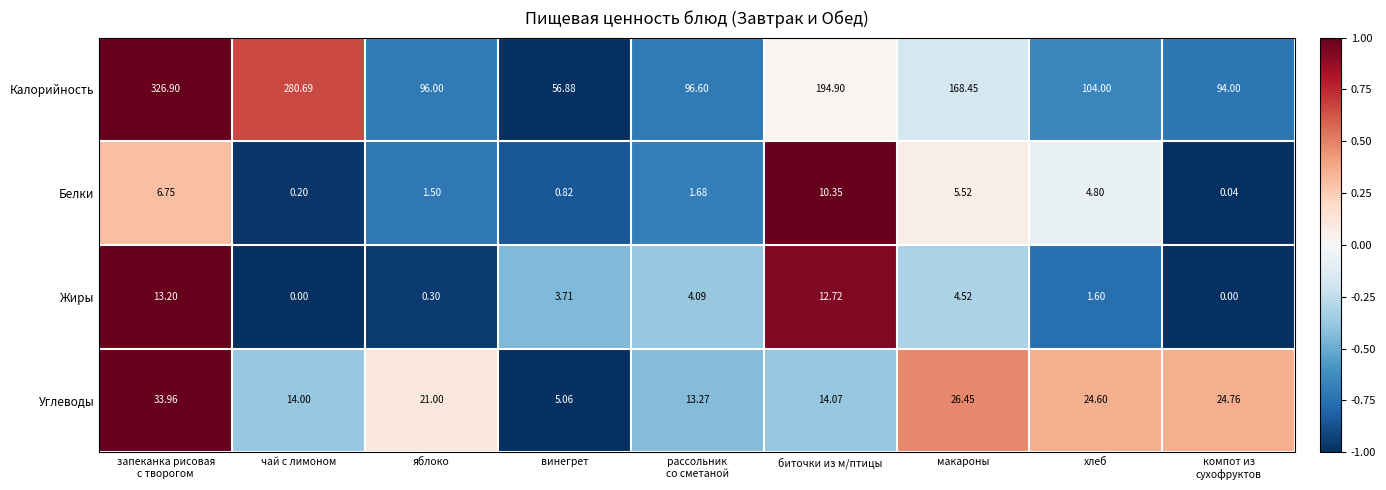

Rank the series by their maximum value, from lowest to highest.

Белки, Жиры, Углеводы, Калорийность